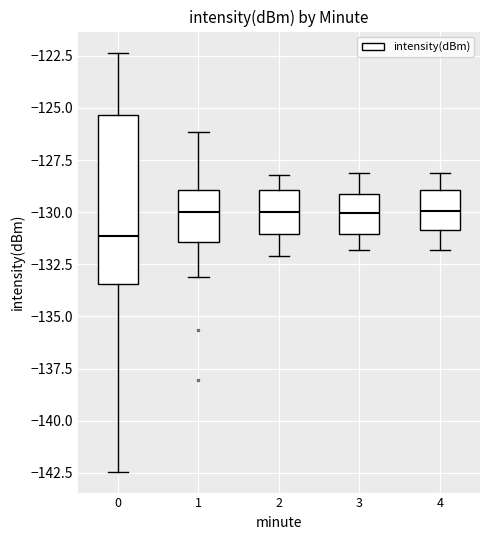

Reading left to right, transcribe this box plot: for each box, give where its median line is, the range the box spans, and where its two whiskers end, as read against the y-axis. The values are not printed on the chart, so give them approximately, as read against the axis.

0: median -131.0, box -133.5 to -125.5, whiskers -142.5 to -122.5
1: median -130.0, box -131.5 to -129.0, whiskers -133.0 to -126.0
2: median -130.0, box -131.0 to -129.0, whiskers -132.0 to -128.0
3: median -130.0, box -131.0 to -129.0, whiskers -132.0 to -128.0
4: median -130.0, box -131.0 to -129.0, whiskers -132.0 to -128.0